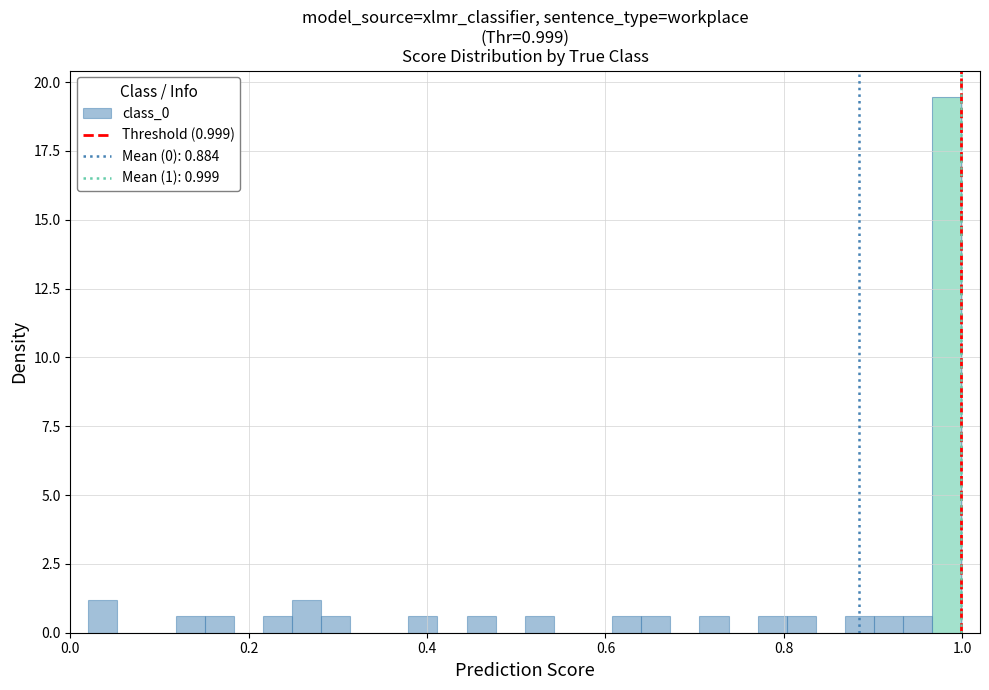

Read against the x-axis, roughly where is the centre of the tallest bar?

0.98